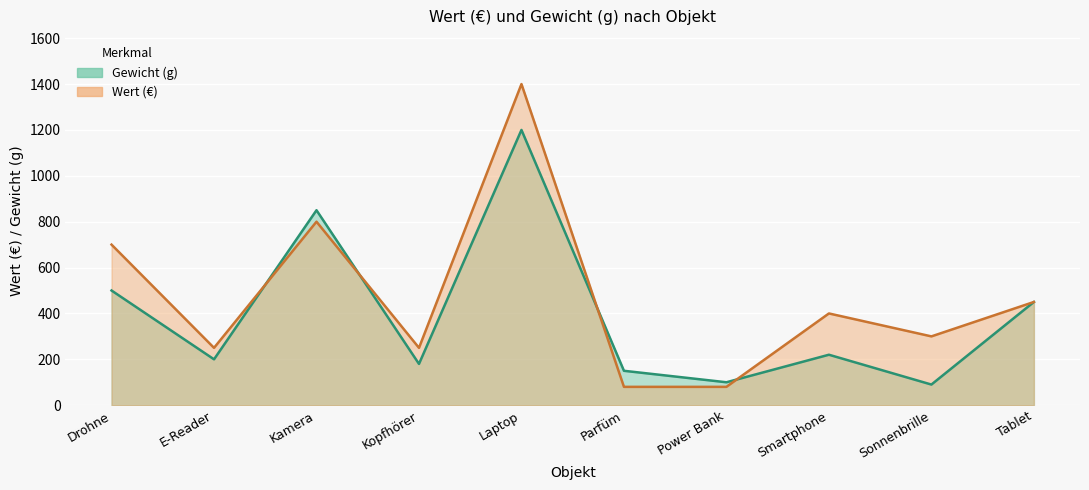

How many categories are shown in the chart?

10